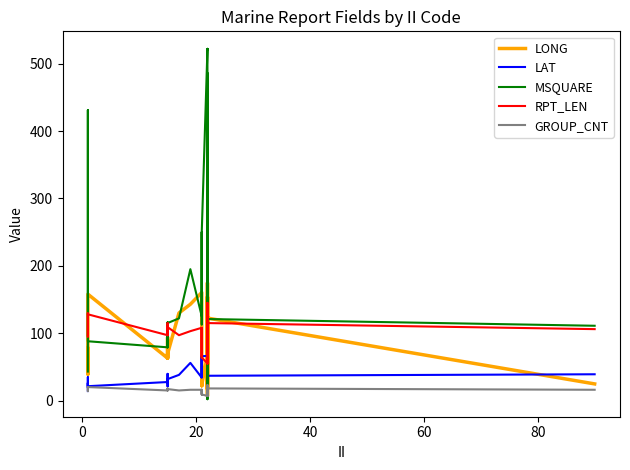

What is the maximum value shown in the chart?

522.0